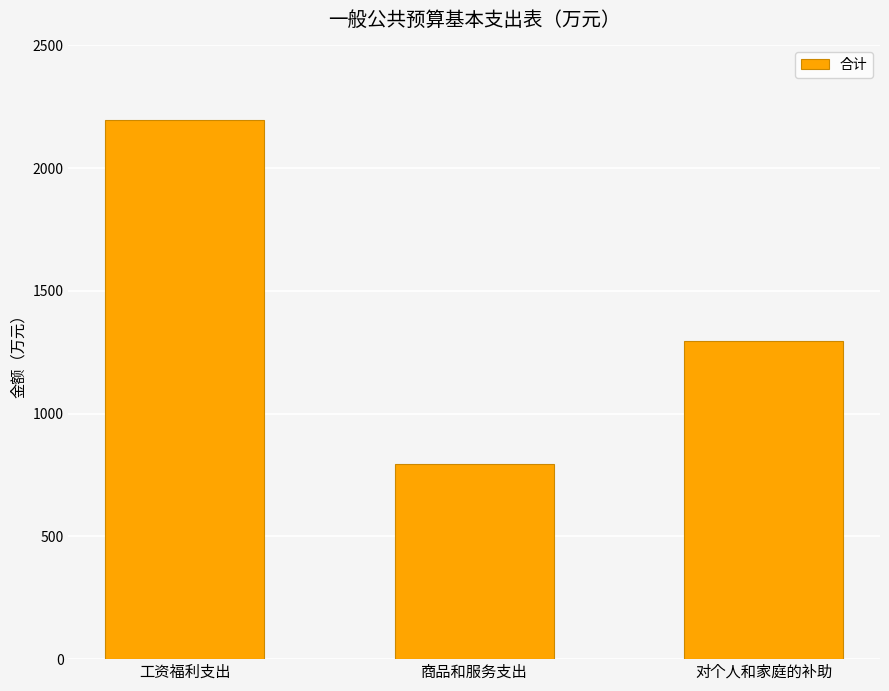

How many data points are above 1297?

2